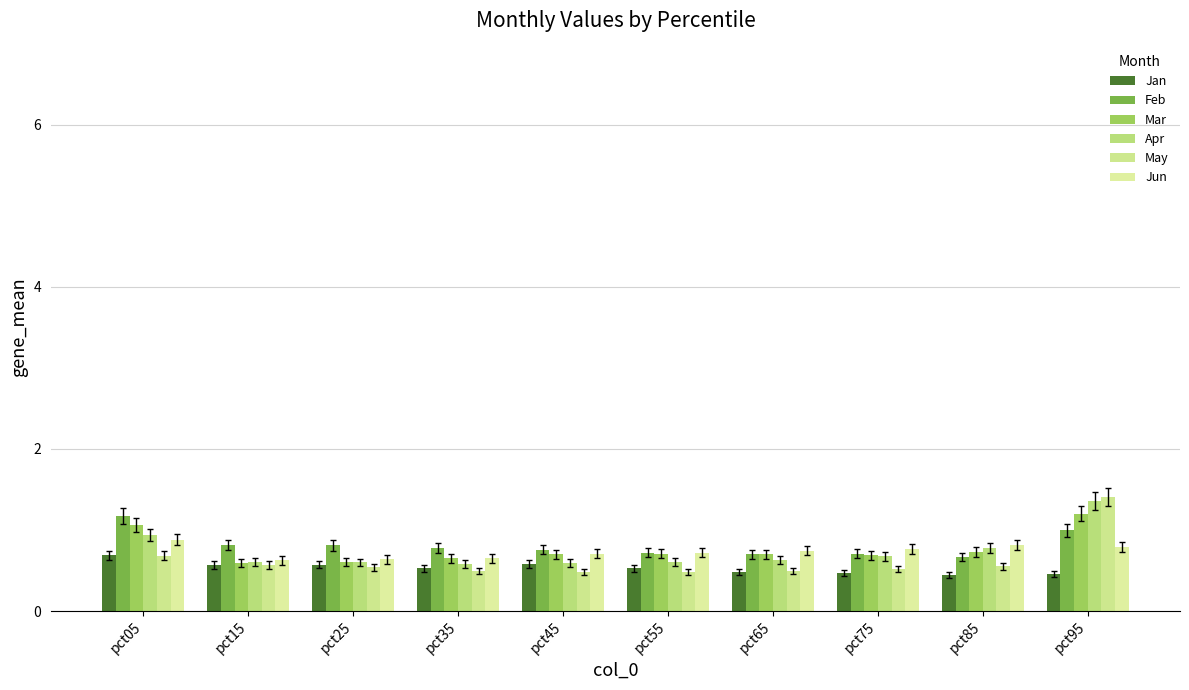

Are the bars grouped side by side (vs. stacked)?

Yes